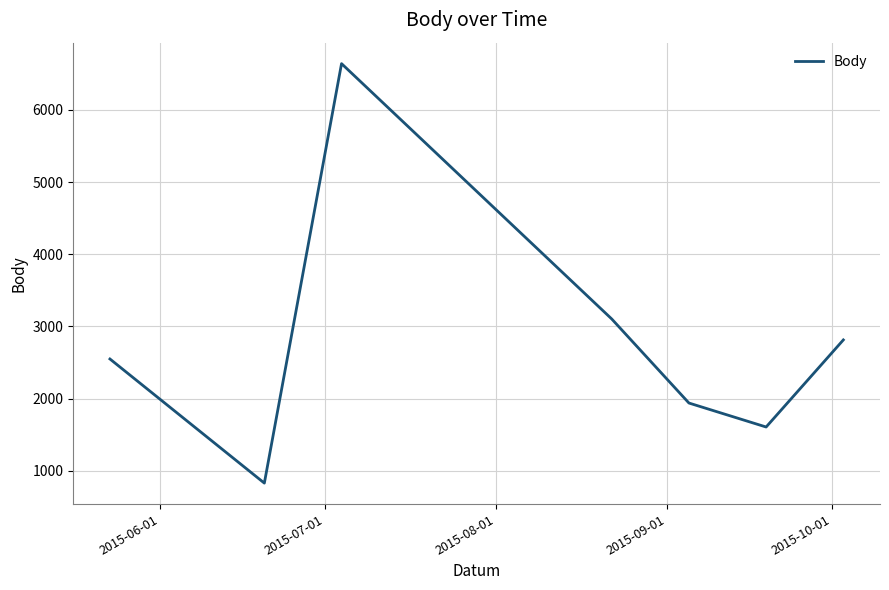

What is the greatest value displayed?

6640